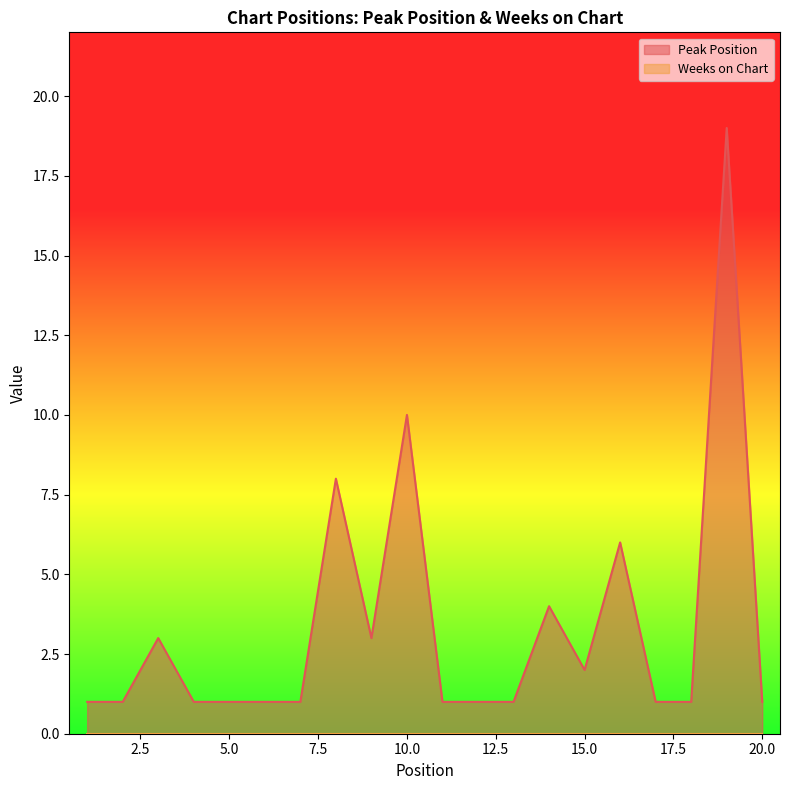

List the labels in order of value, smallest first.

1, 2, 4, 5, 6, 7, 11, 12, 13, 17, 18, 20, 15, 3, 9, 14, 16, 8, 10, 19